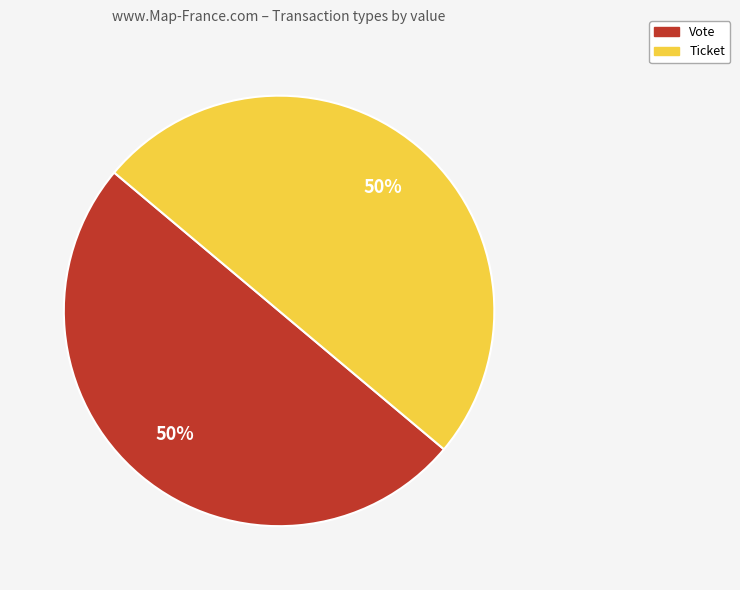

To the nearest percent, what is the average slice percentage?

50%